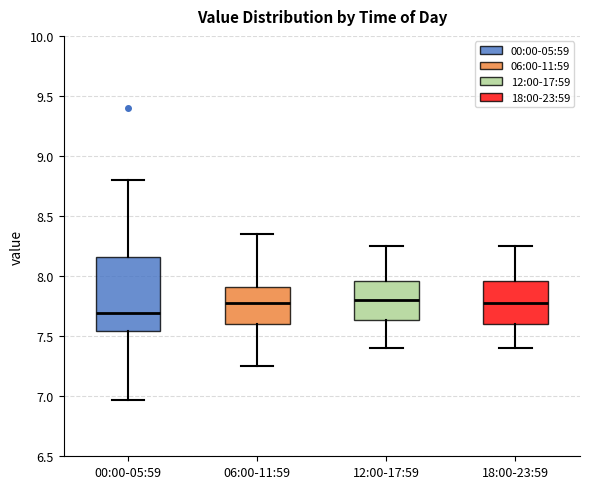

Which box is the tallest, from its lower edge to its upper edge?

00:00-05:59